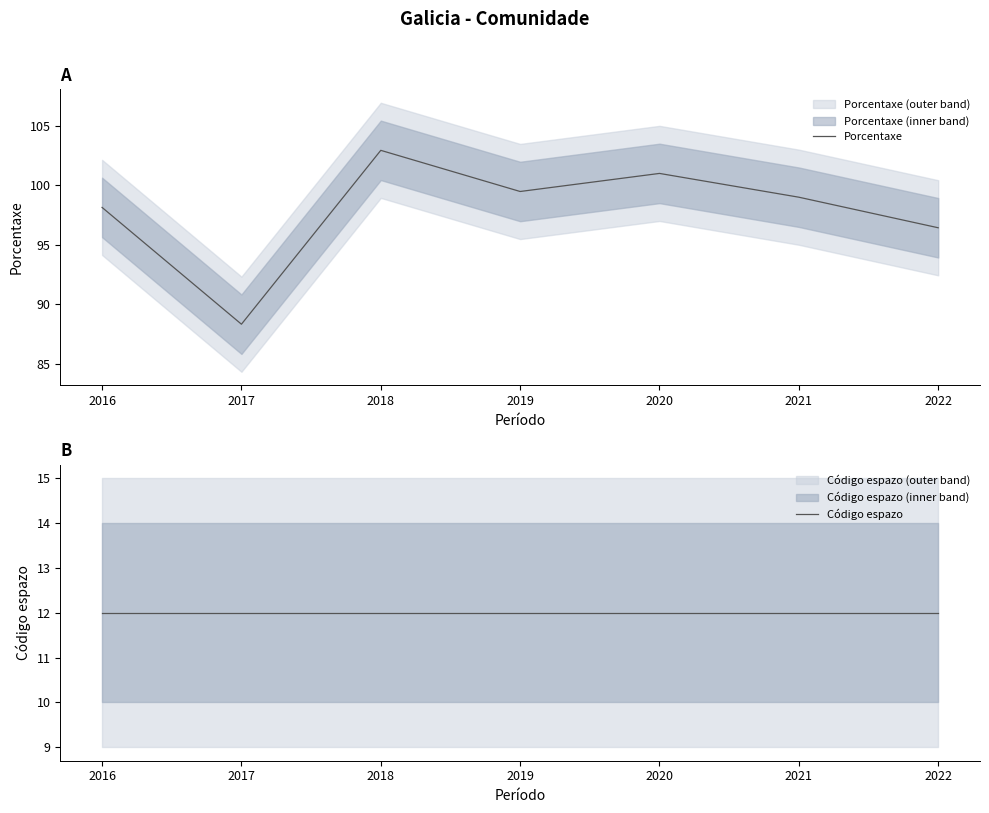

Which category has the lowest value across all series?

2016